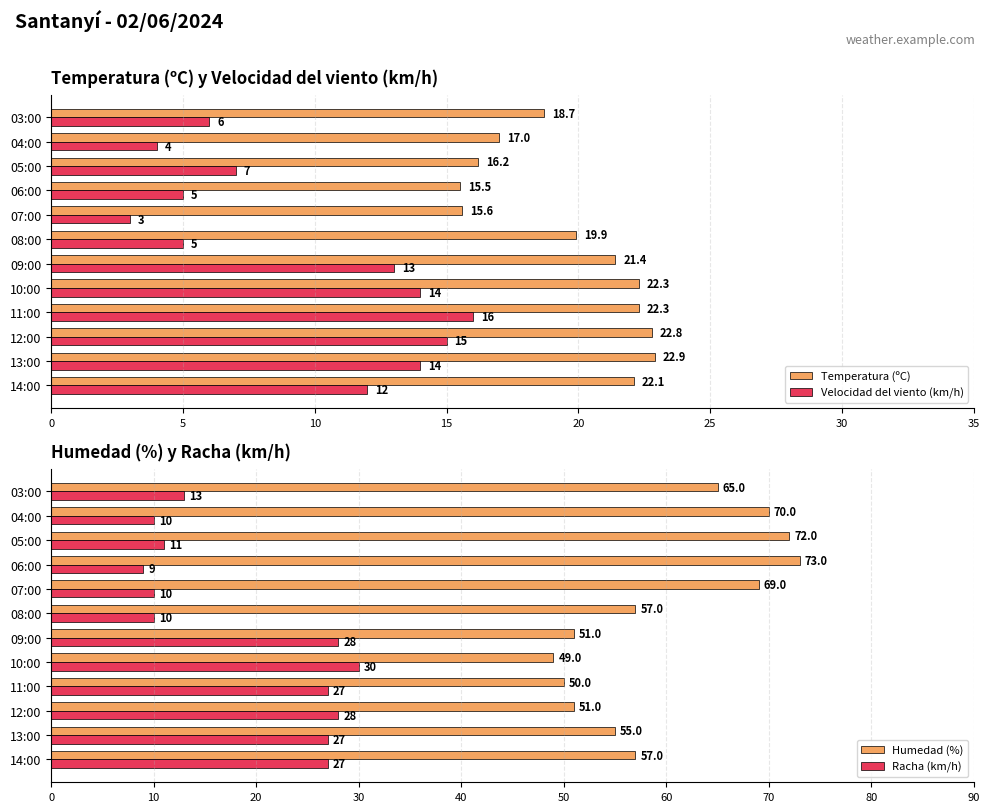

What is the lowest value of the Humedad (%) series?

49